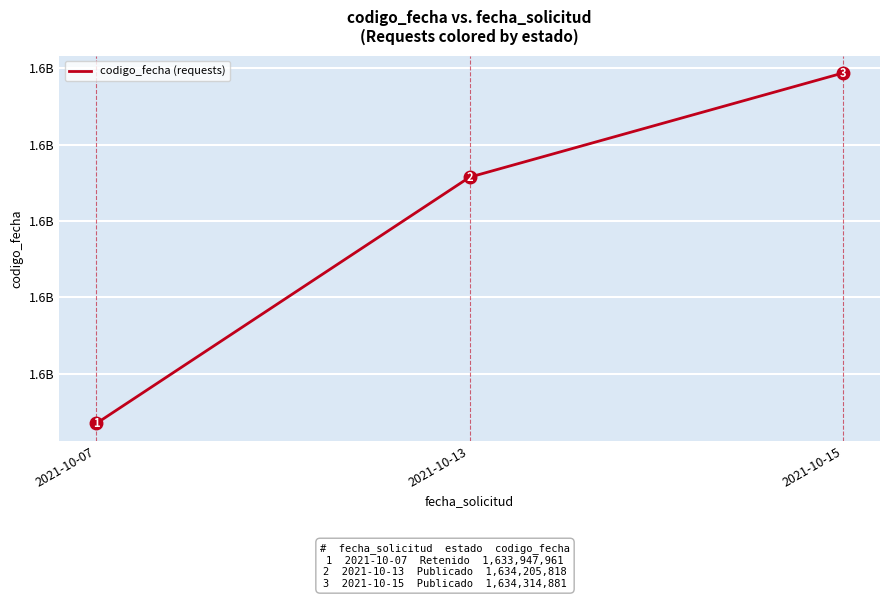

What is the difference between the maximum and second lowest values?

109063